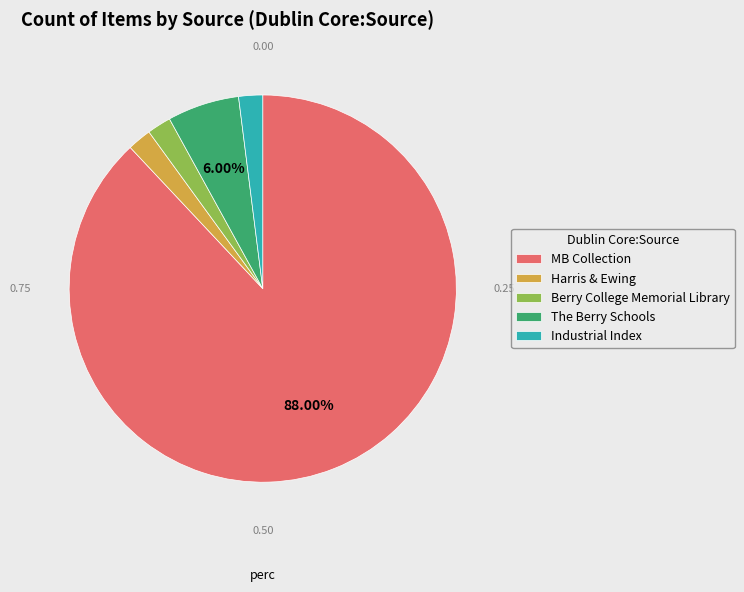

Is it true that MB Collection is 75% of the pie?

False